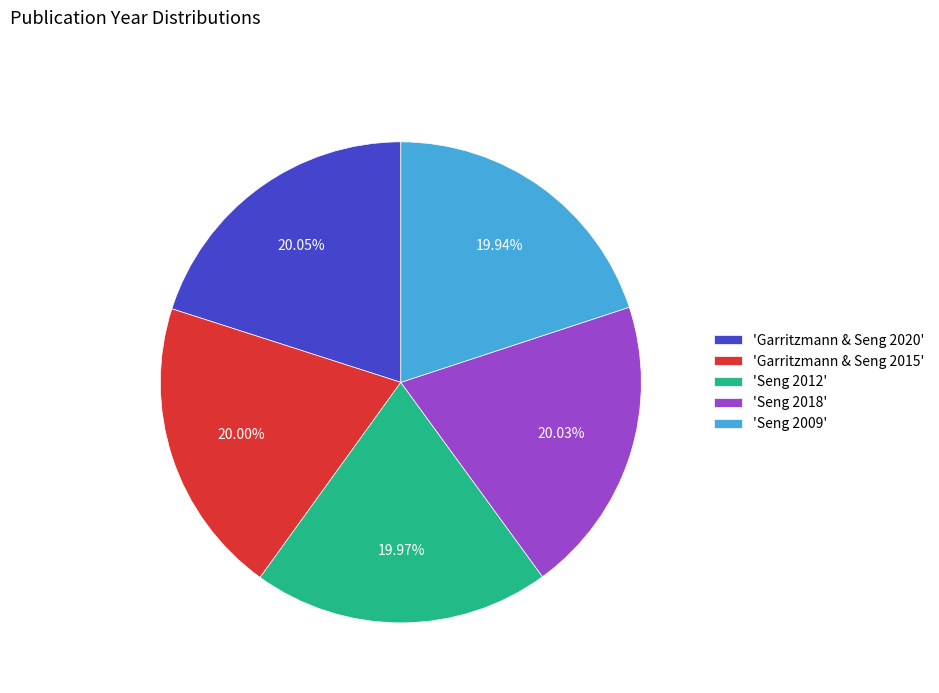

What is the ratio of the value at 'Seng 2018' to the value at 'Garritzmann & Seng 2020'?

1.0